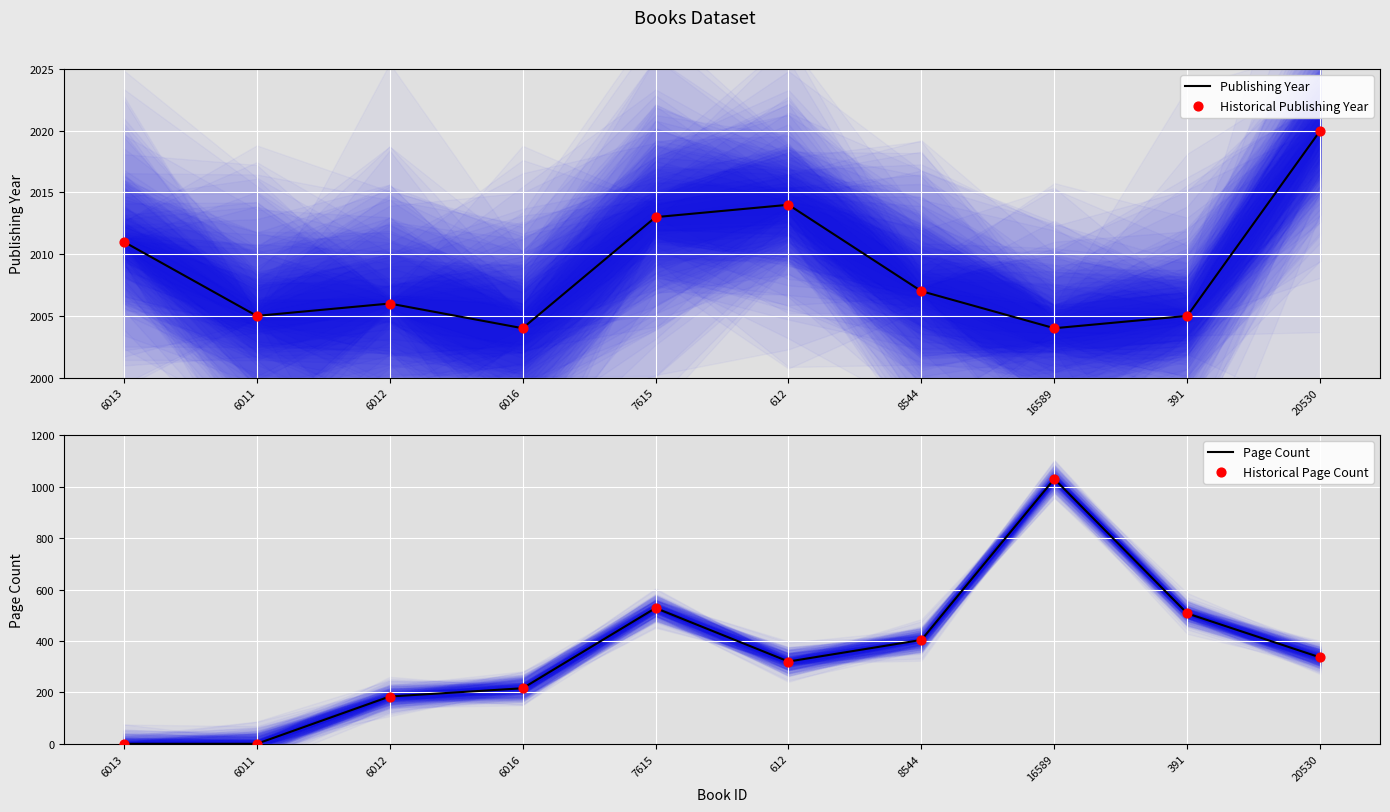

At which category is the sum across all series the highest?

16589